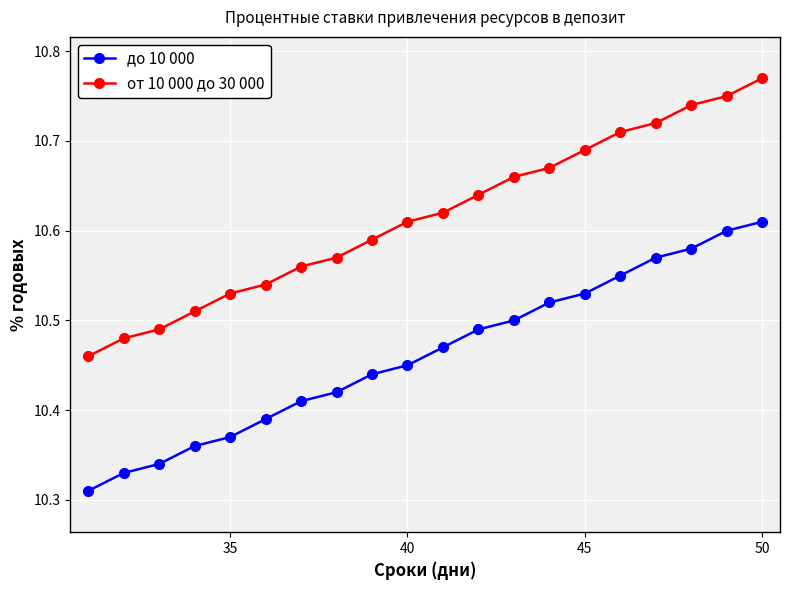

Does the chart display data point markers on the line(s)?

Yes